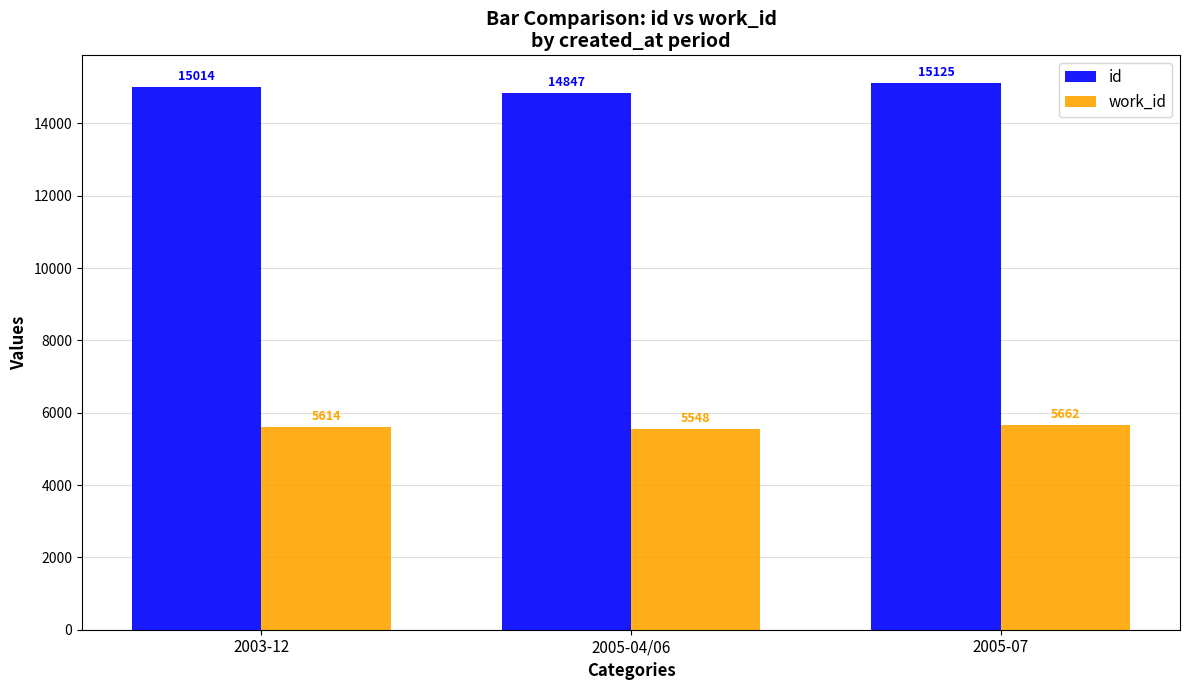

What value does the work_id series have at 2003-12?

5614.0